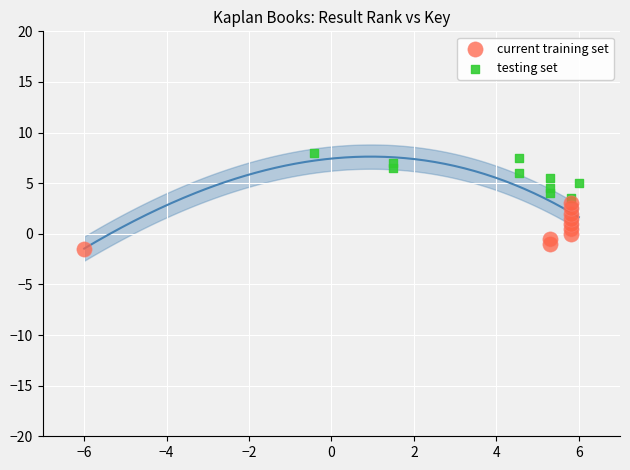

Which series contains the lowest Y value?

current training set